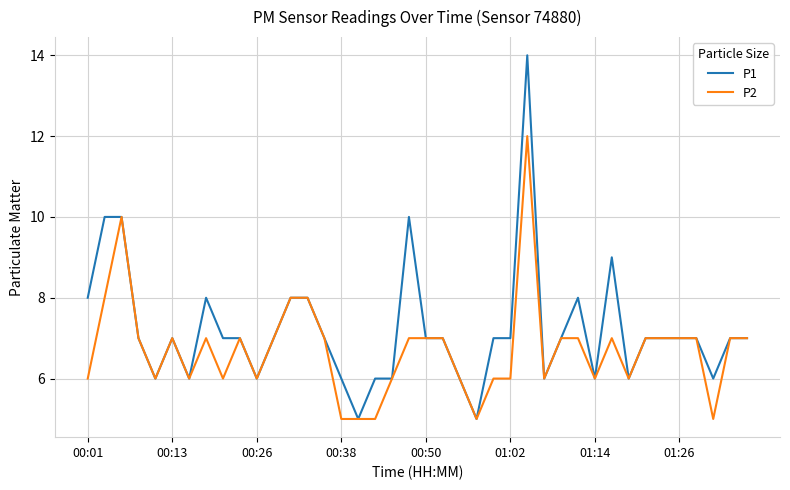

List the series in order of their peak value, lowest first.

P2, P1